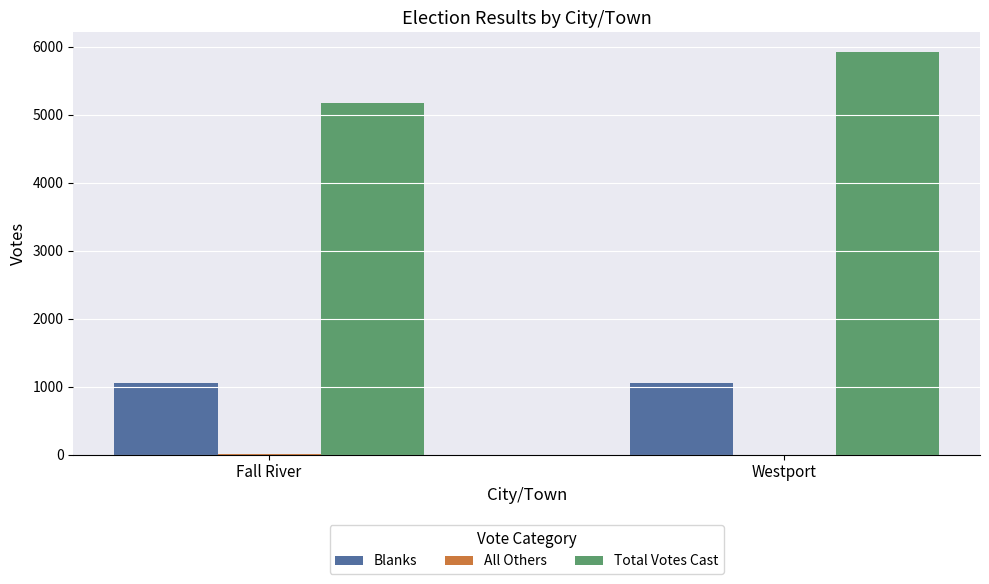

Is it true that Total Votes Cast equals 3372 at Fall River?

False